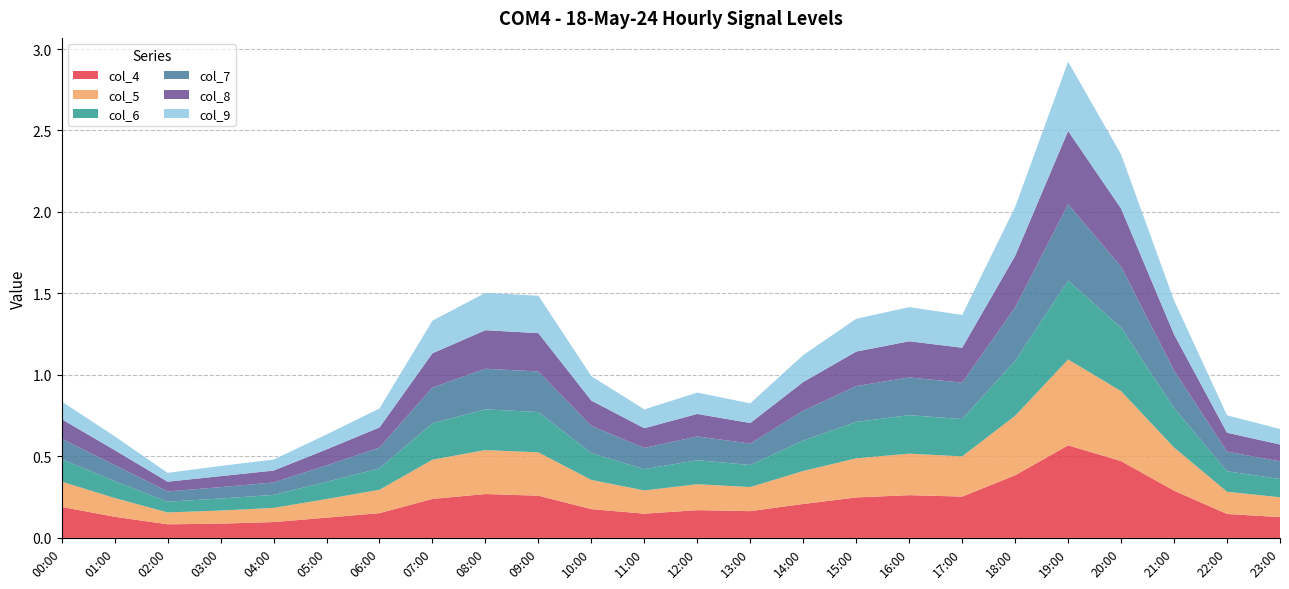

Reading left to right, what are all the values shown in this chart?

col_4: 00:00=0.2	01:00=0.1	02:00=0.1	03:00=0.1	04:00=0.1	05:00=0.1	06:00=0.2	07:00=0.2	08:00=0.3	09:00=0.3	10:00=0.2	11:00=0.1	12:00=0.2	13:00=0.2	14:00=0.2	15:00=0.2	16:00=0.3	17:00=0.3	18:00=0.4	19:00=0.6	20:00=0.5	21:00=0.3	22:00=0.1	23:00=0.1
col_5: 00:00=0.2	01:00=0.1	02:00=0.1	03:00=0.1	04:00=0.1	05:00=0.1	06:00=0.1	07:00=0.2	08:00=0.3	09:00=0.3	10:00=0.2	11:00=0.1	12:00=0.2	13:00=0.1	14:00=0.2	15:00=0.2	16:00=0.3	17:00=0.2	18:00=0.4	19:00=0.5	20:00=0.4	21:00=0.3	22:00=0.1	23:00=0.1
col_6: 00:00=0.1	01:00=0.1	02:00=0.1	03:00=0.1	04:00=0.1	05:00=0.1	06:00=0.1	07:00=0.2	08:00=0.2	09:00=0.2	10:00=0.2	11:00=0.1	12:00=0.1	13:00=0.1	14:00=0.2	15:00=0.2	16:00=0.2	17:00=0.2	18:00=0.3	19:00=0.5	20:00=0.4	21:00=0.2	22:00=0.1	23:00=0.1
col_7: 00:00=0.1	01:00=0.1	02:00=0.1	03:00=0.1	04:00=0.1	05:00=0.1	06:00=0.1	07:00=0.2	08:00=0.2	09:00=0.2	10:00=0.2	11:00=0.1	12:00=0.1	13:00=0.1	14:00=0.2	15:00=0.2	16:00=0.2	17:00=0.2	18:00=0.3	19:00=0.5	20:00=0.4	21:00=0.2	22:00=0.1	23:00=0.1
col_8: 00:00=0.1	01:00=0.1	02:00=0.1	03:00=0.1	04:00=0.1	05:00=0.1	06:00=0.1	07:00=0.2	08:00=0.2	09:00=0.2	10:00=0.2	11:00=0.1	12:00=0.1	13:00=0.1	14:00=0.2	15:00=0.2	16:00=0.2	17:00=0.2	18:00=0.3	19:00=0.4	20:00=0.4	21:00=0.2	22:00=0.1	23:00=0.1
col_9: 00:00=0.1	01:00=0.1	02:00=0.1	03:00=0.1	04:00=0.1	05:00=0.1	06:00=0.1	07:00=0.2	08:00=0.2	09:00=0.2	10:00=0.2	11:00=0.1	12:00=0.1	13:00=0.1	14:00=0.2	15:00=0.2	16:00=0.2	17:00=0.2	18:00=0.3	19:00=0.4	20:00=0.3	21:00=0.2	22:00=0.1	23:00=0.1